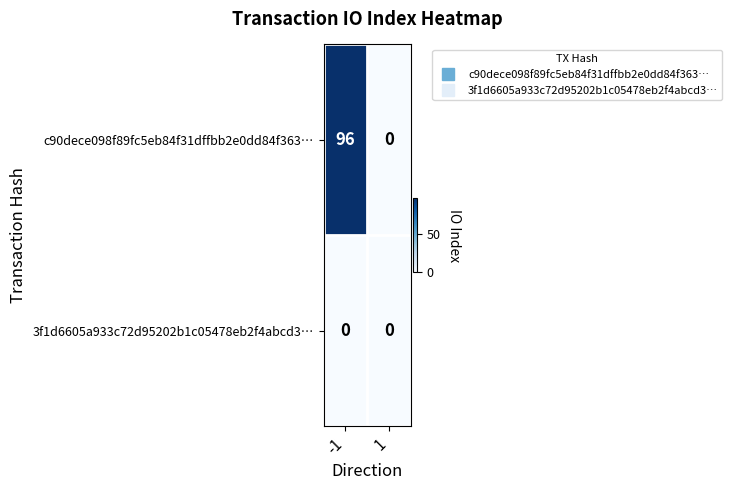

Rank the series by their average value, from lowest to highest.

3f1d6605a933c72d95202b1c05478eb2f4abcd3…, c90dece098f89fc5eb84f31dffbb2e0dd84f363…